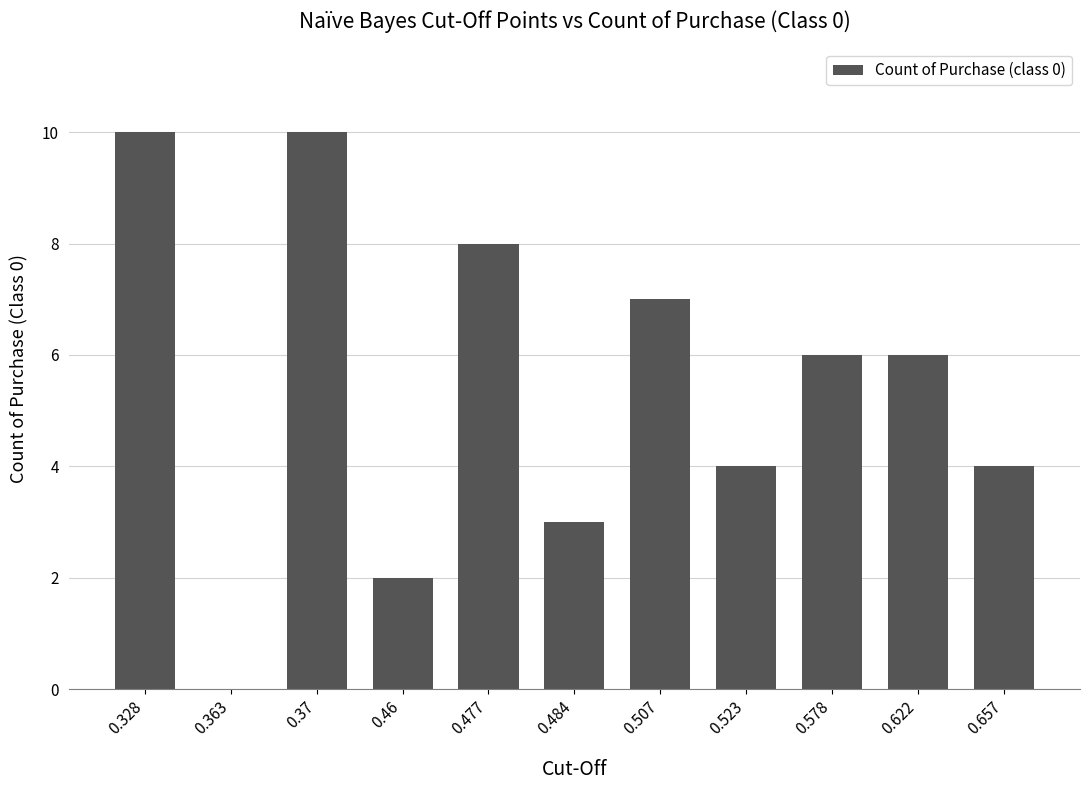

What is the sum of all values?

60